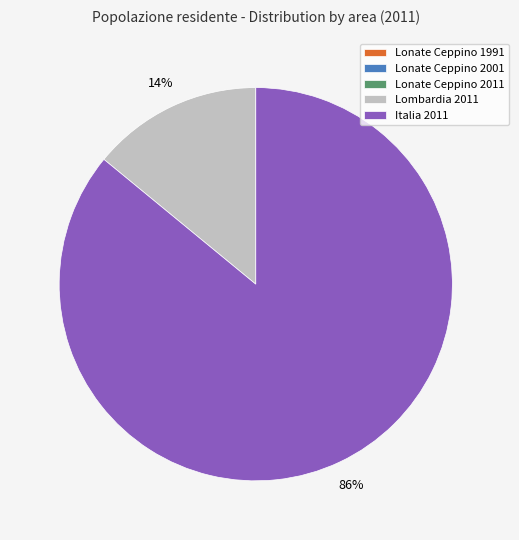

Which category has the biggest portion of the pie?

Italia 2011